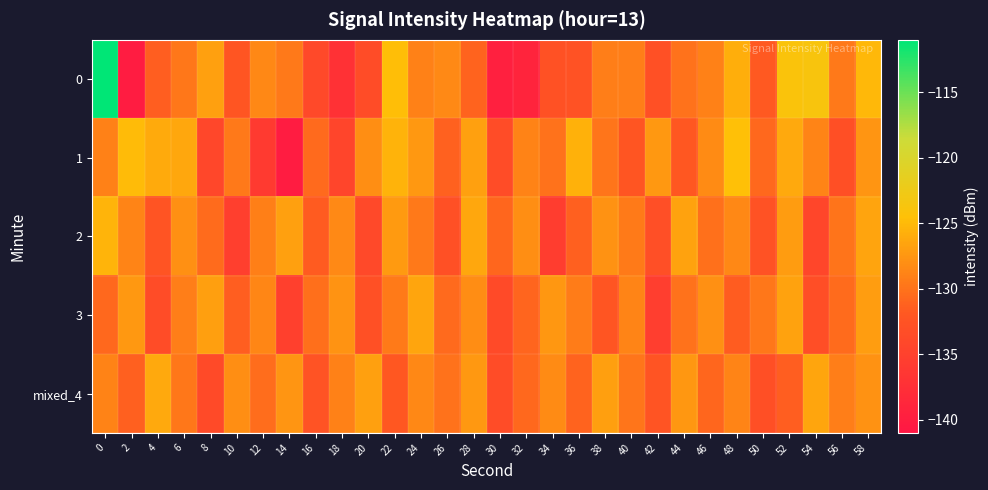

Which series changed the most between 22 and 58?

mixed_4